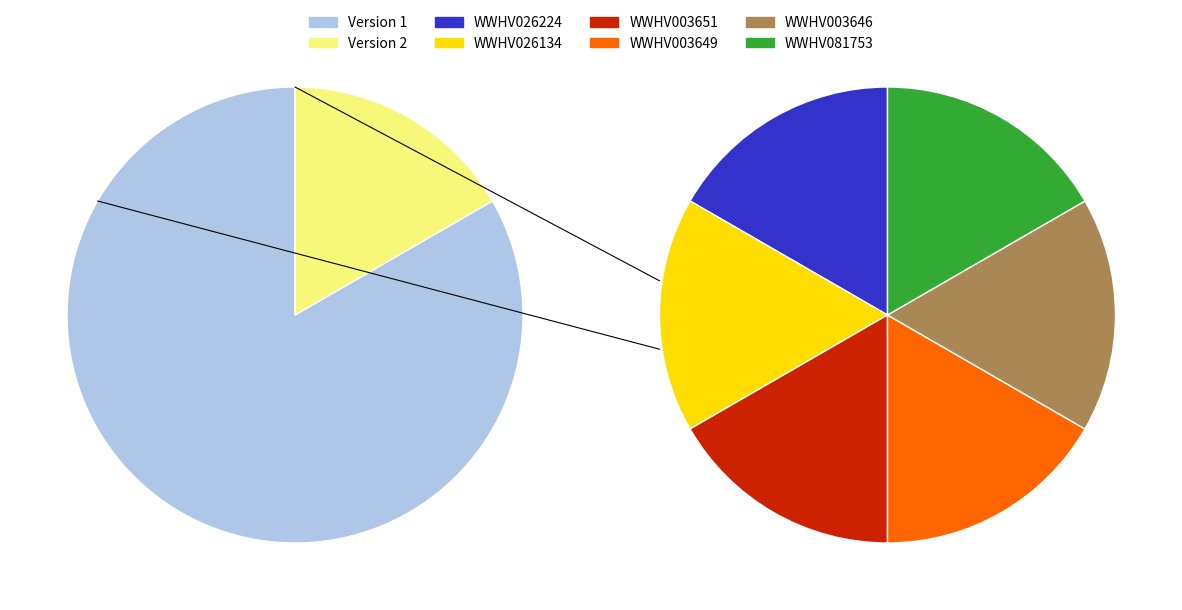

Is WWHV003651 the majority of the pie?

No